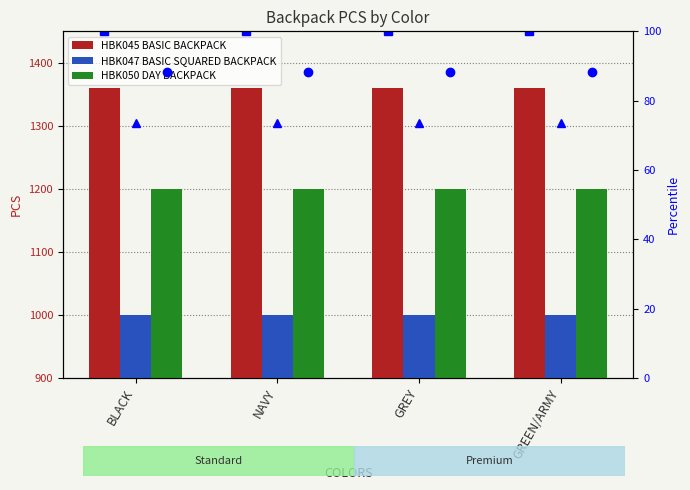

What is the label of the 3rd bar from the right?

NAVY